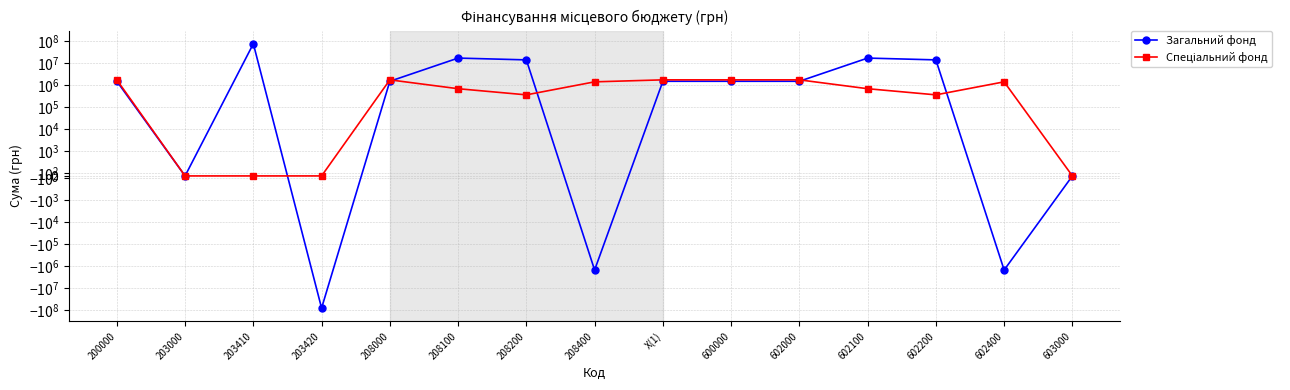

How many interior local valleys does the Спеціальний фонд series have?

2